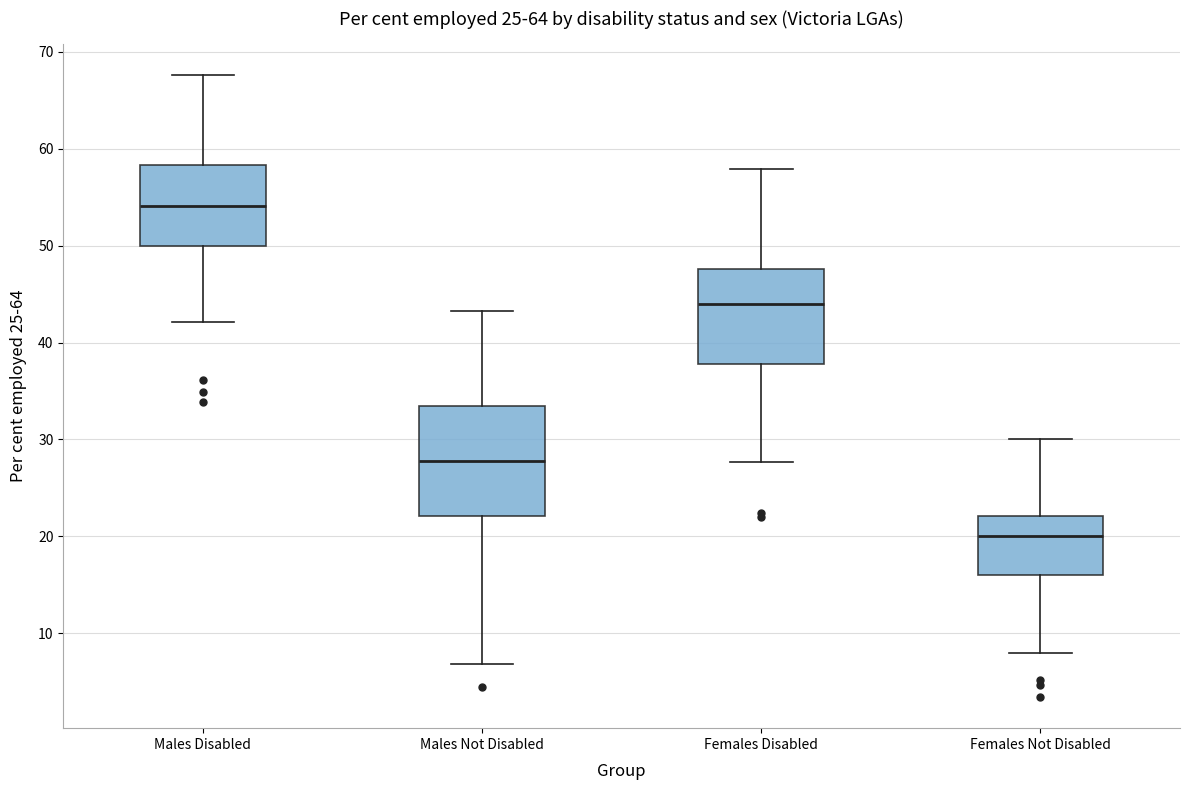

Comparing the boxes themselves (not the whiskers), which one is the tallest?

Males Not Disabled